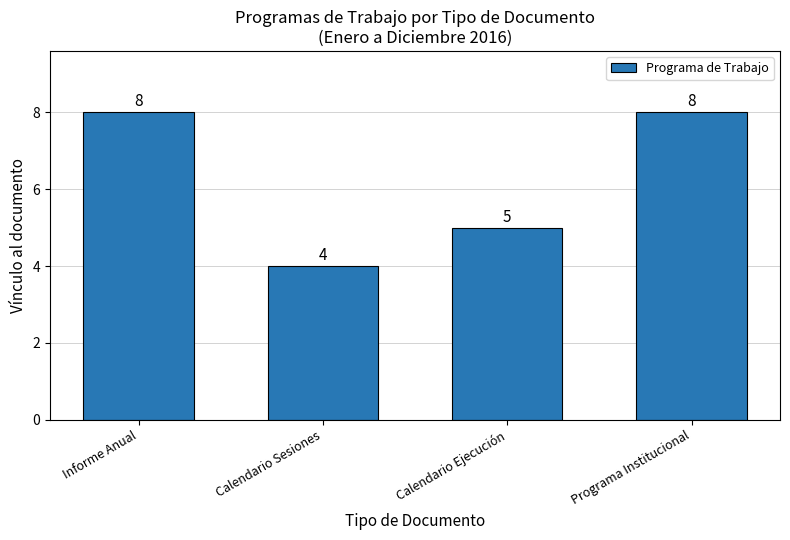

Which label corresponds to the smallest value in the chart?

Calendario Sesiones